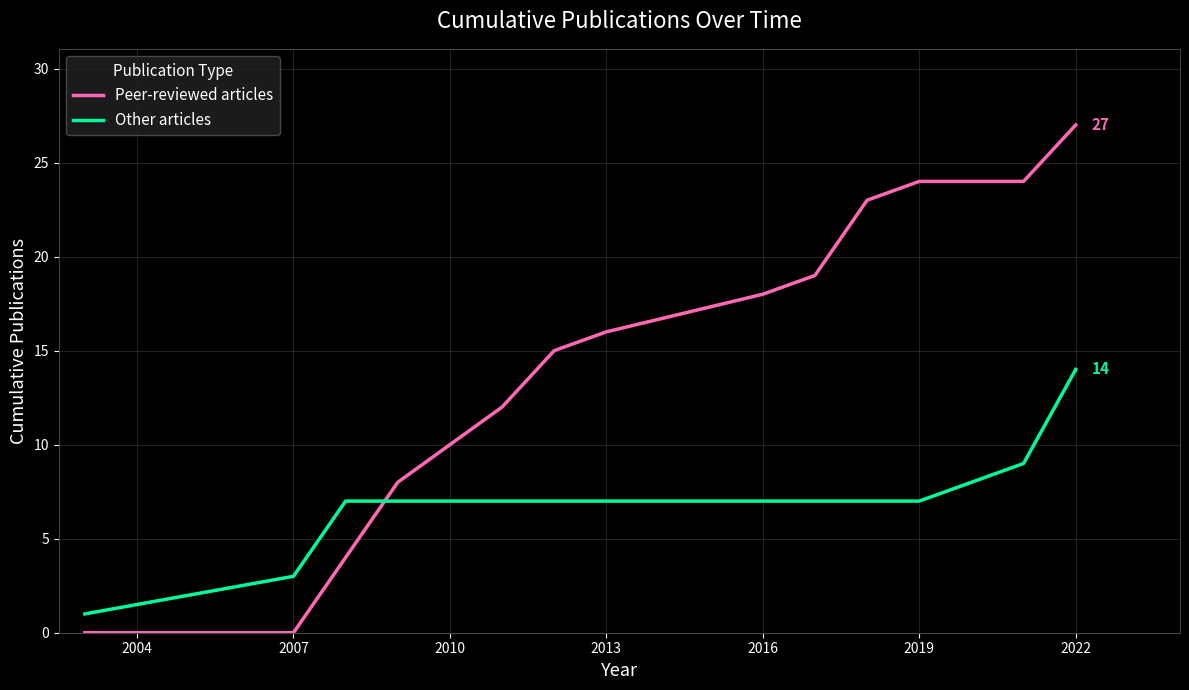

List the series in order of their overall mean, lowest first.

Other articles, Peer-reviewed articles